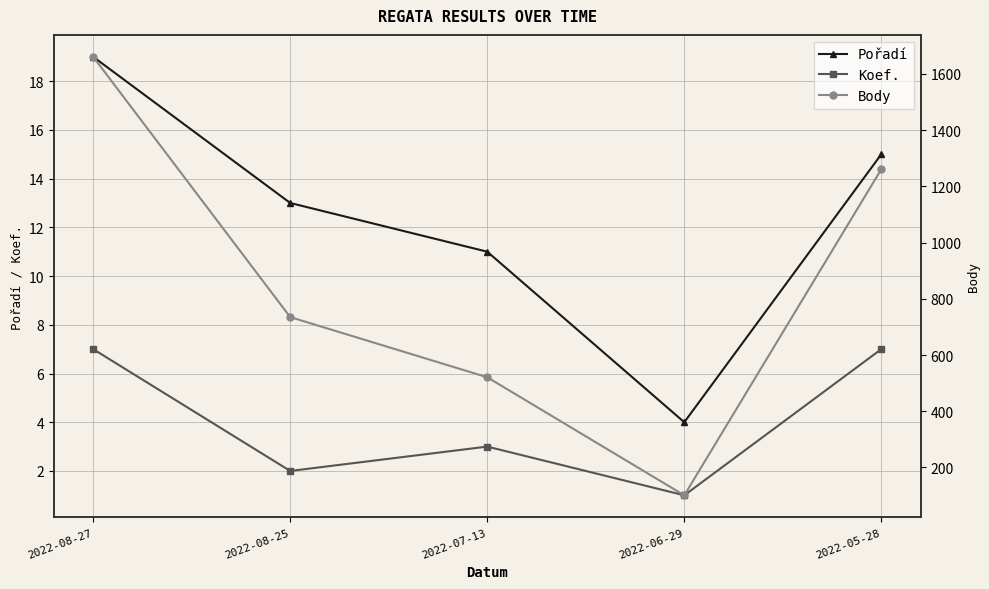

At how many categories does at least one series exceed 293?

4